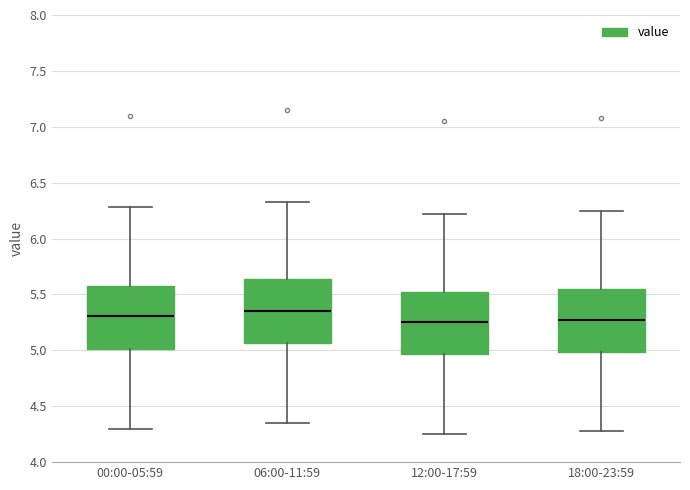

Reading left to right, transcribe this box plot: for each box, give where its median line is, the range the box spans, and where its two whiskers end, as read against the y-axis. The values are not printed on the chart, so give them approximately, as read against the axis.

00:00-05:59: median 5.30, box 5.00 to 5.60, whiskers 4.30 to 6.30
06:00-11:59: median 5.35, box 5.05 to 5.65, whiskers 4.35 to 6.35
12:00-17:59: median 5.25, box 4.95 to 5.50, whiskers 4.25 to 6.20
18:00-23:59: median 5.30, box 5.00 to 5.55, whiskers 4.30 to 6.25